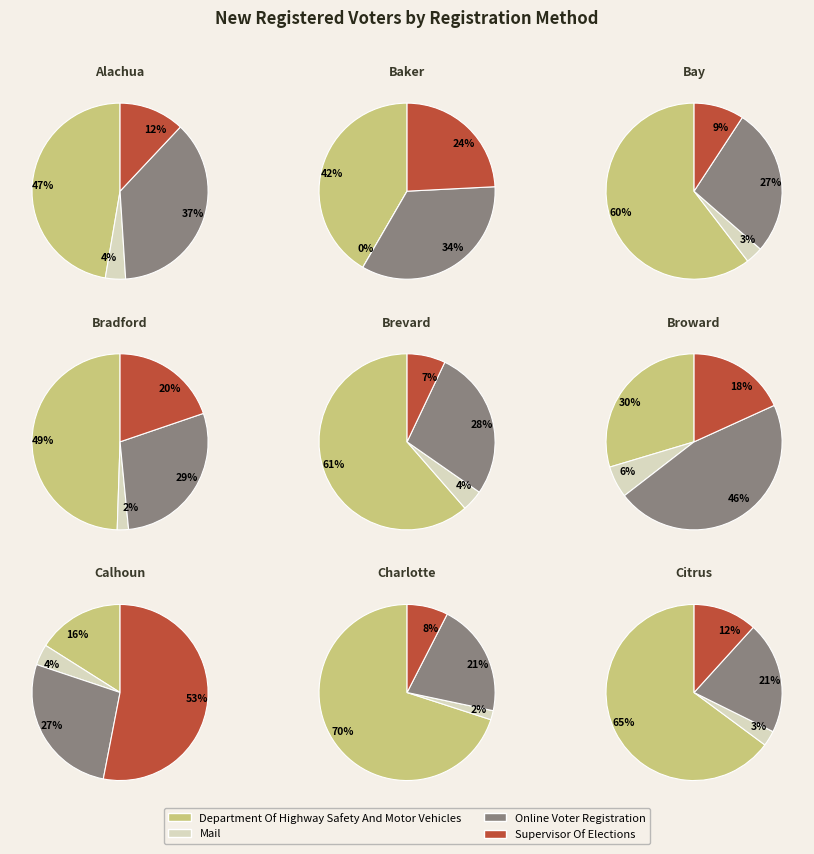

To the nearest percent, what is the combined percentage of Alachua and Baker?

7%